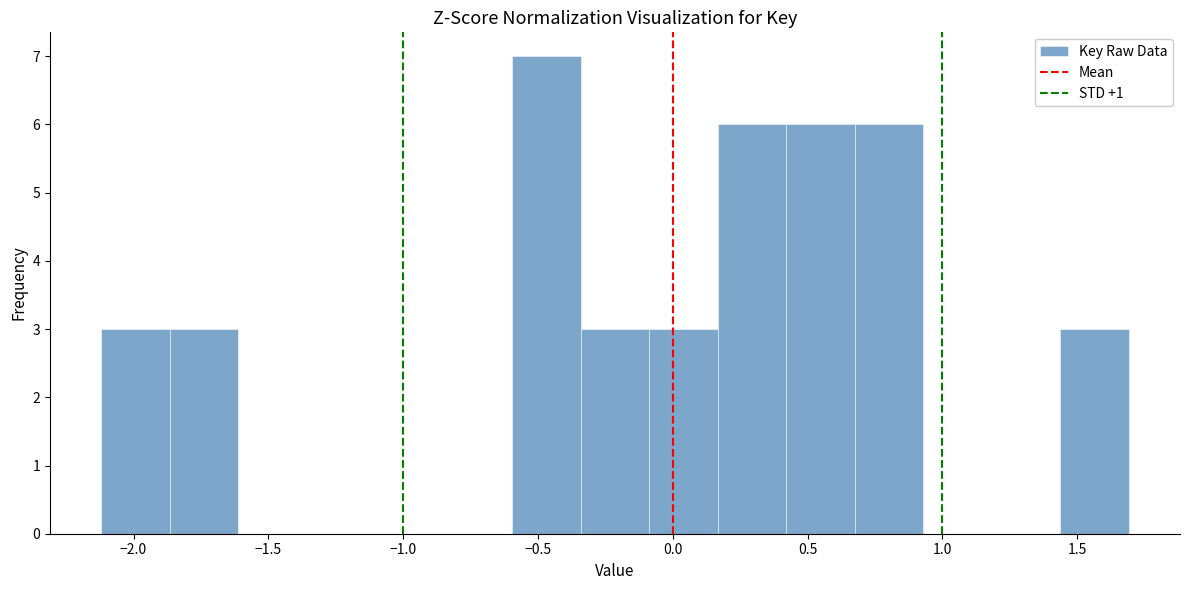

Reading left to right, transcribe this chart: for each bar, give the range it covers on the x-axis and its height. Neither the bar edges nor the heights are printed on the chart, so give them approximately, as read against the axes.

-2.10 to -1.85: 3
-1.85 to -1.60: 3
-1.60 to -1.35: 0
-1.35 to -1.10: 0
-1.10 to -0.85: 0
-0.85 to -0.60: 0
-0.60 to -0.35: 7
-0.35 to -0.10: 3
-0.10 to 0.15: 3
0.15 to 0.40: 6
0.40 to 0.65: 6
0.65 to 0.95: 6
0.95 to 1.20: 0
1.20 to 1.45: 0
1.45 to 1.70: 3